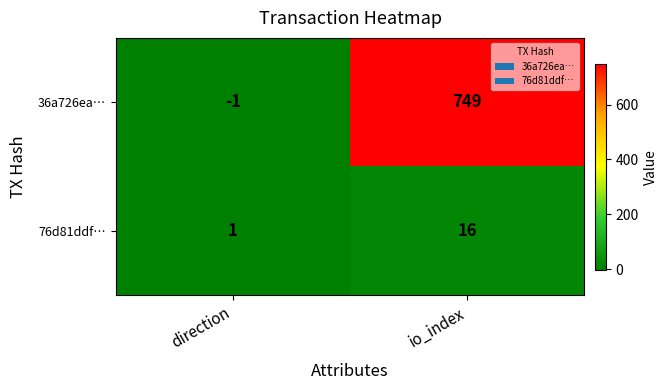

Reading left to right, what are all the values shown in this chart?

36a726ea…: direction=-1	io_index=749
76d81ddf…: direction=1	io_index=16